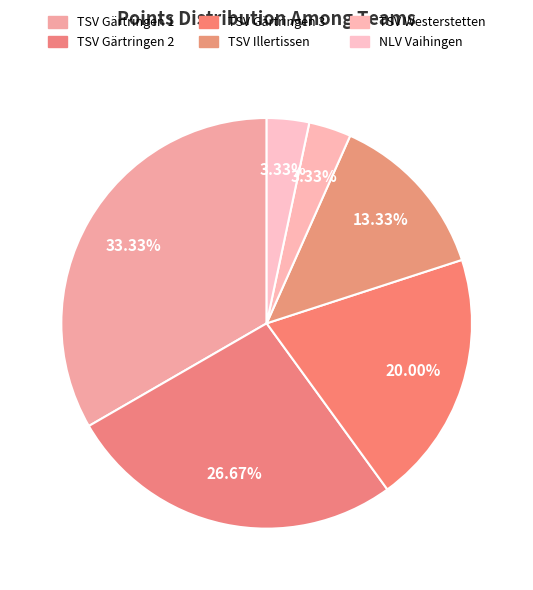

How many slices are in this pie chart?

6